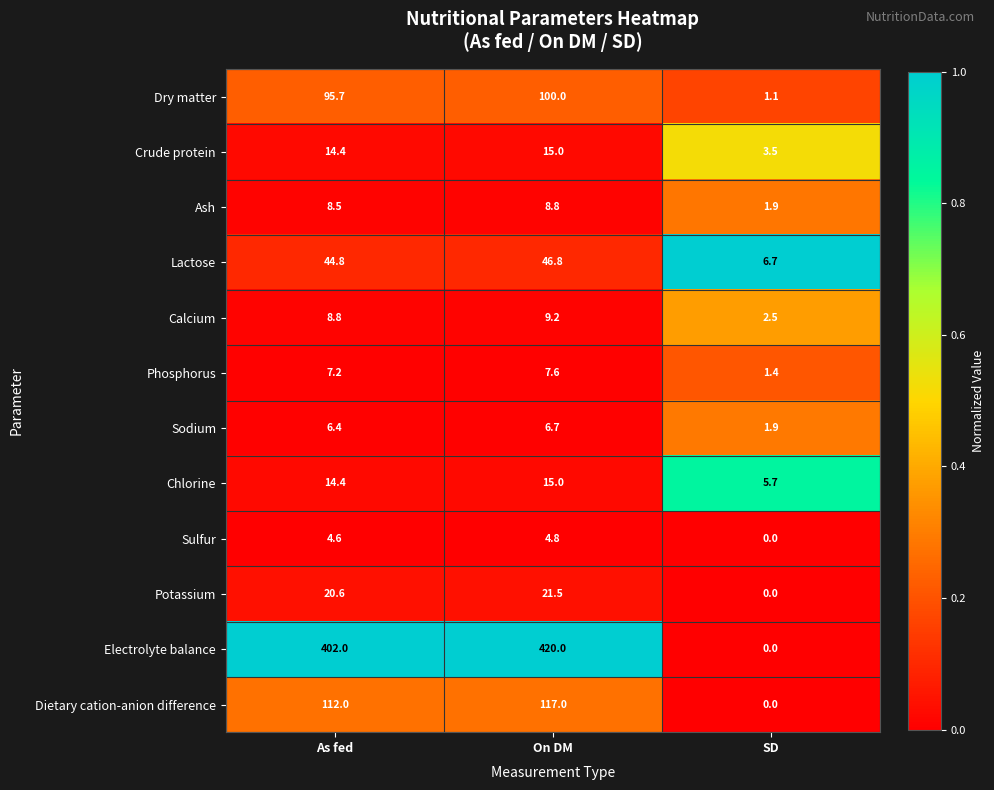

What is the approximate value of Crude protein at As fed?

14.4